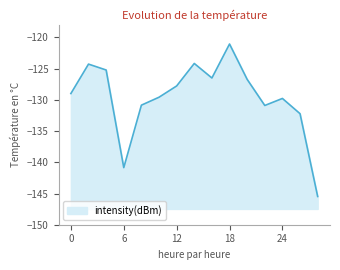

At which category does the data reach its first local valley?

6